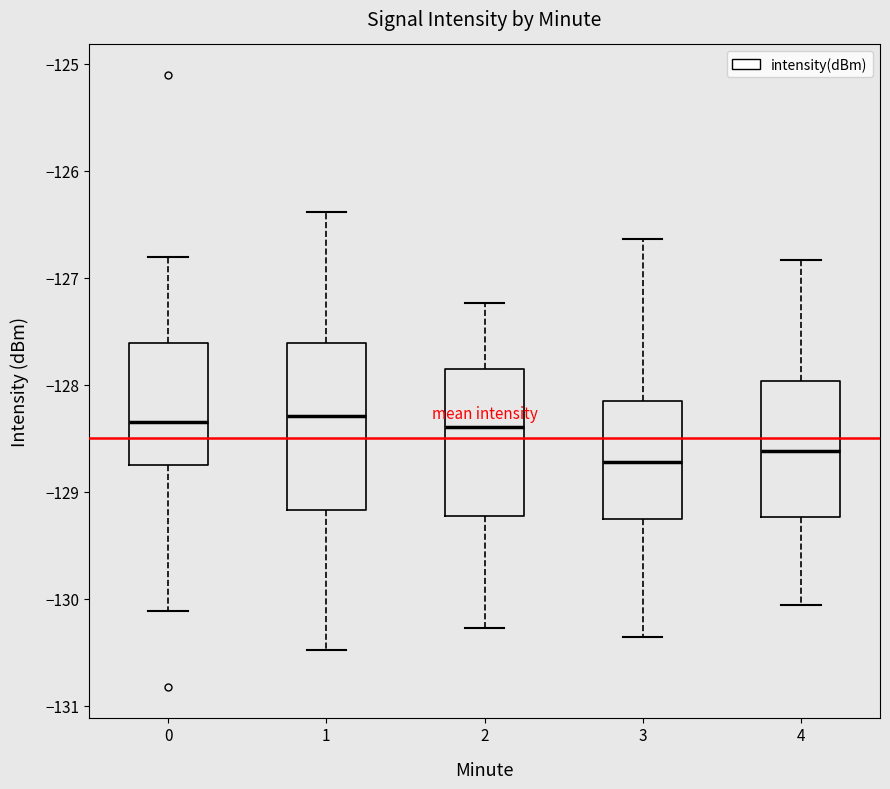

Where is the upper edge of the box at x = 0 on the y-axis? The values are not printed on the chart, so give them approximately, as read against the axis.

-127.6